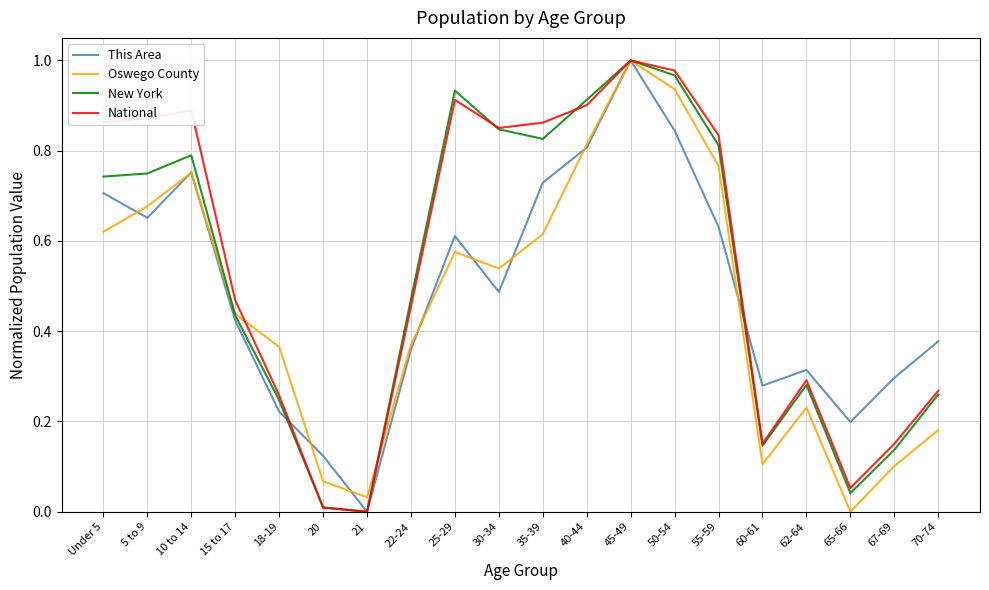

What position from the left is 22-24?

8